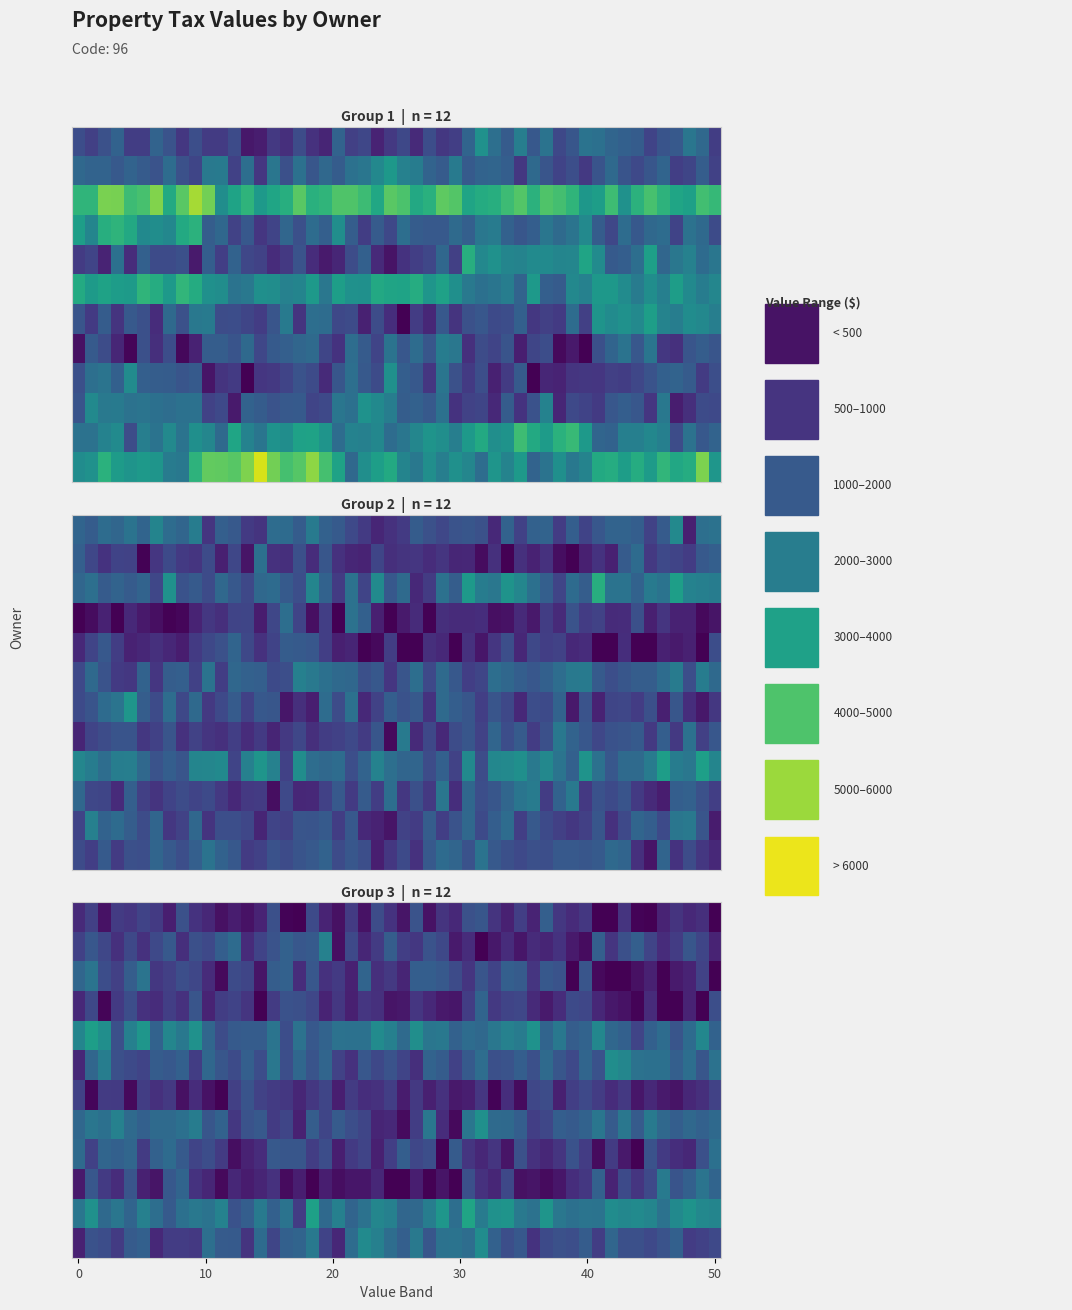

What is the greatest value displayed?

8368.7